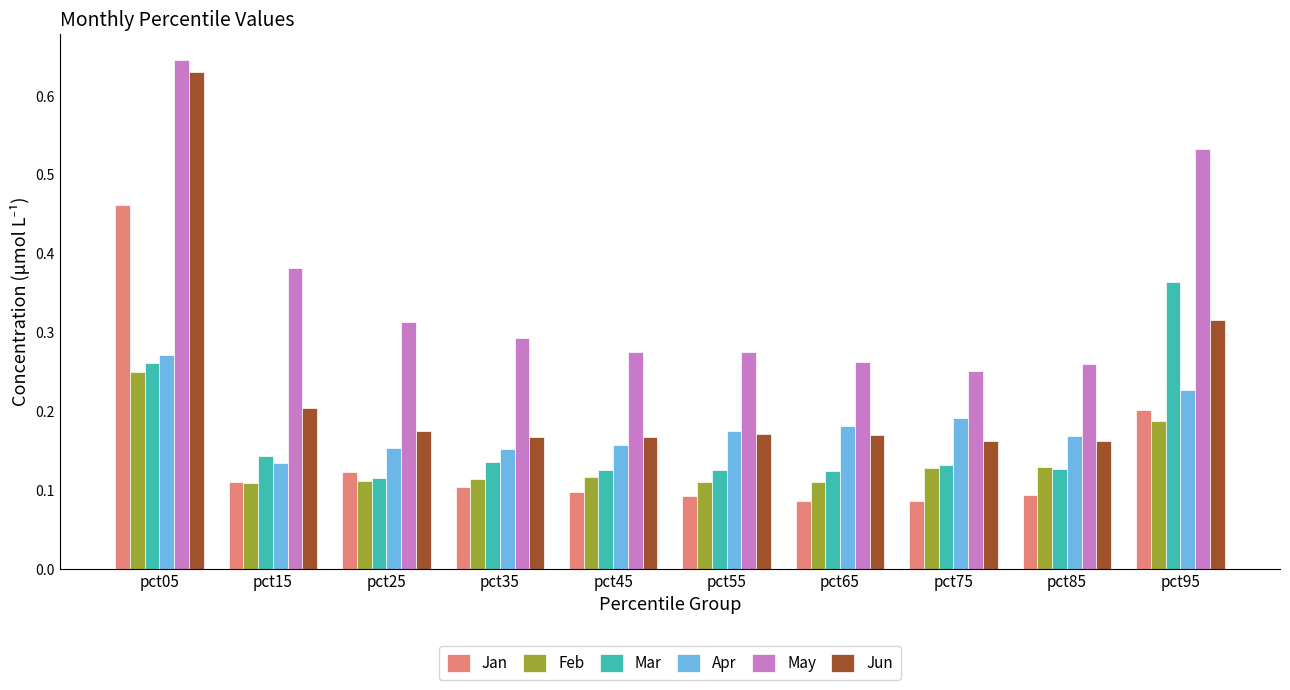

The value of Apr at pct45 is 0.0. True or false?

False